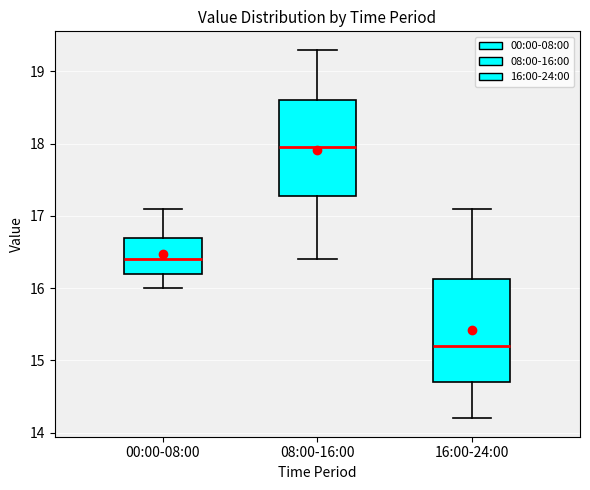

Reading left to right, transcribe this box plot: for each box, give where its median line is, the range the box spans, and where its two whiskers end, as read against the y-axis. The values are not printed on the chart, so give them approximately, as read against the axis.

00:00-08:00: median 16.4, box 16.2 to 16.7, whiskers 16.0 to 17.1
08:00-16:00: median 18.0, box 17.3 to 18.6, whiskers 16.4 to 19.3
16:00-24:00: median 15.2, box 14.7 to 16.1, whiskers 14.2 to 17.1